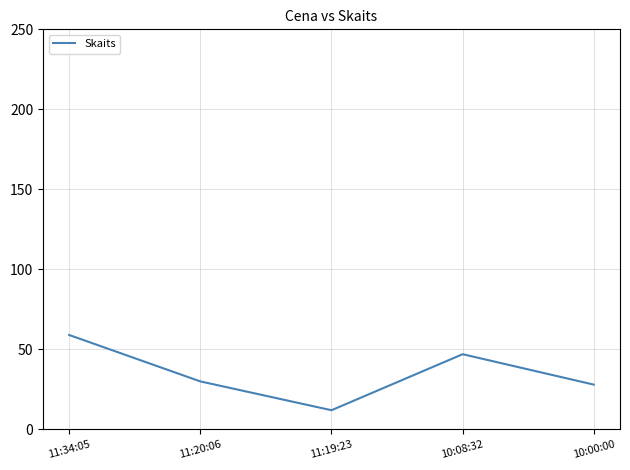

What is the minimum value shown in the chart?

12